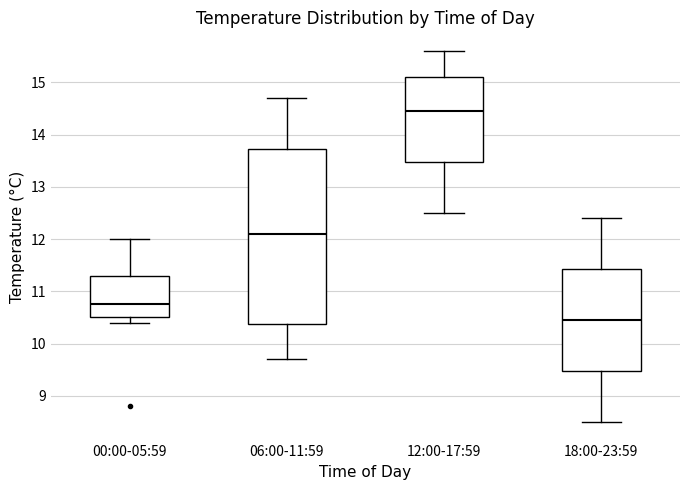

Which box is the tallest, from its lower edge to its upper edge?

06:00-11:59